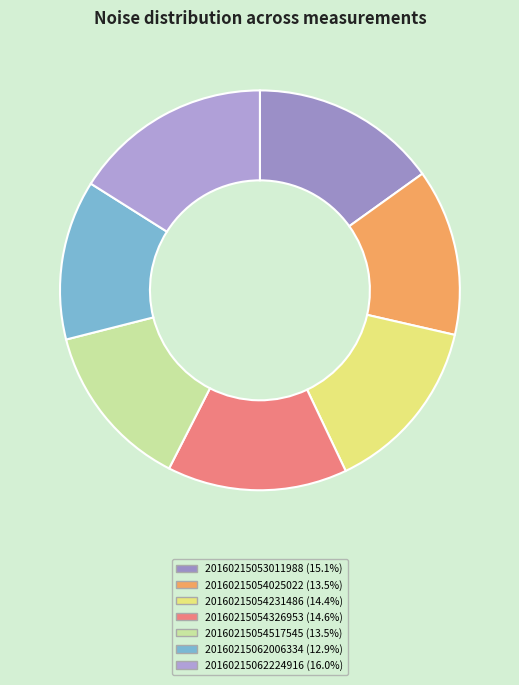

What is the total percentage of 20160215062006334 and 20160215054517545?

26.5%